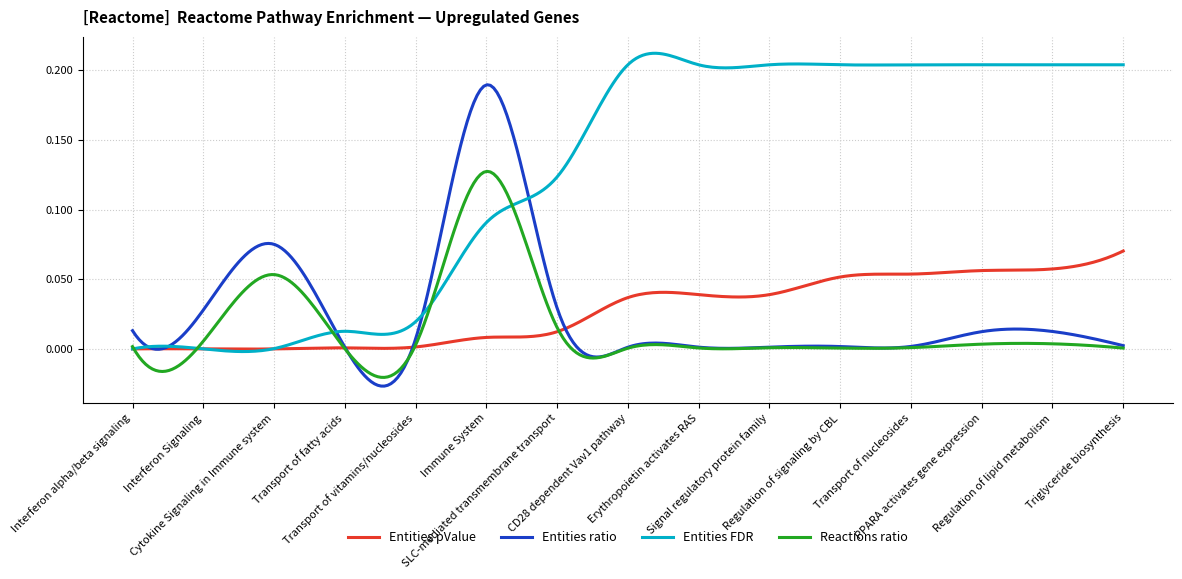

List the series in order of their peak value, lowest first.

Entities pValue, Reactions ratio, Entities ratio, Entities FDR